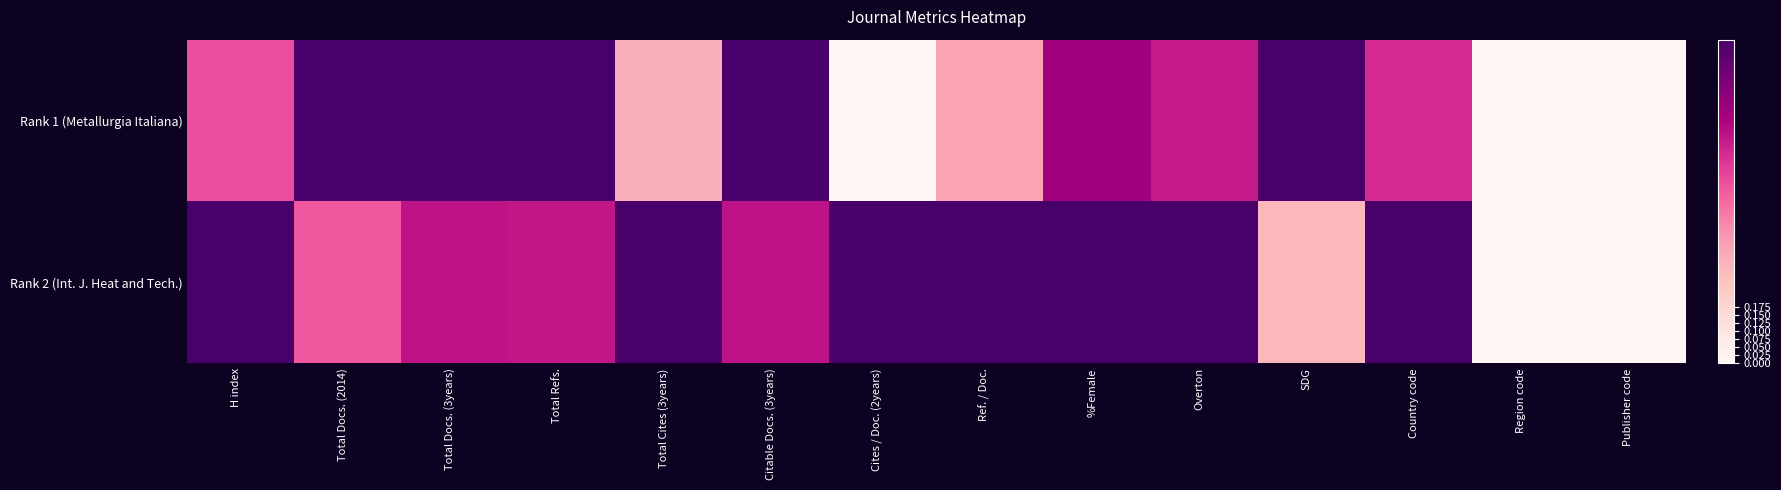

List the series in order of their overall mean, highest first.

Rank 2 (Int. J. Heat and Tech.), Rank 1 (Metallurgia Italiana)